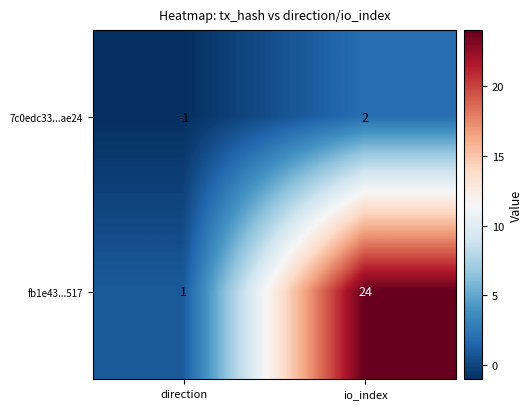

Which series has the largest total across all categories?

fb1e43...517